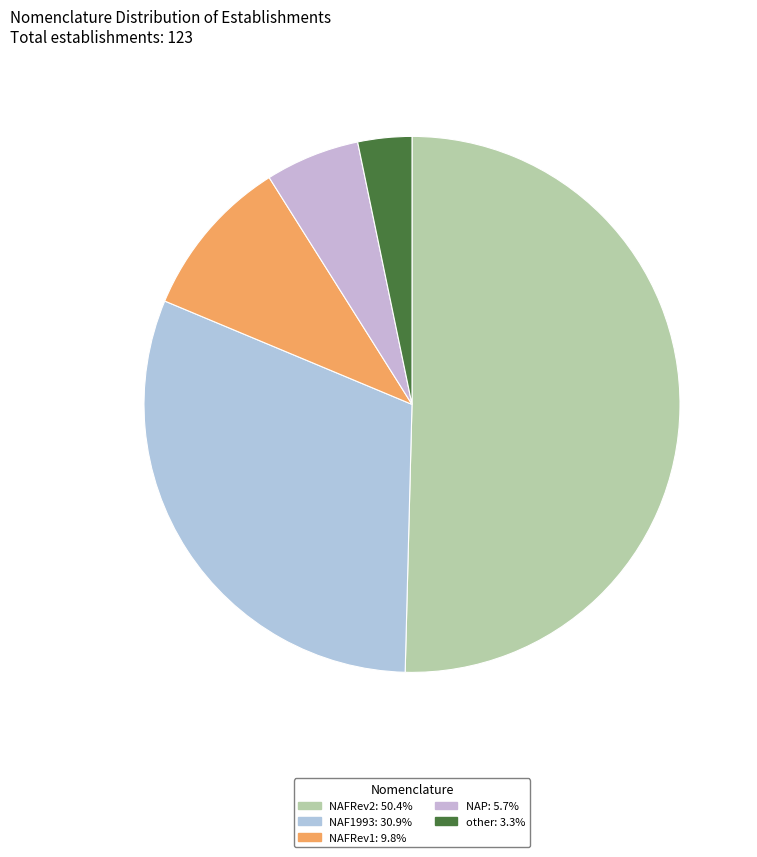

What is the change in value from NAF1993 to other?

-34